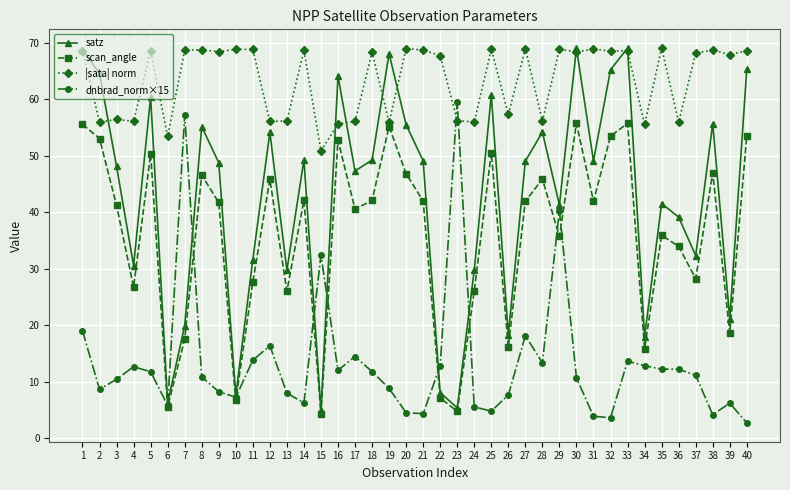

What is the greatest value displayed?

69.1